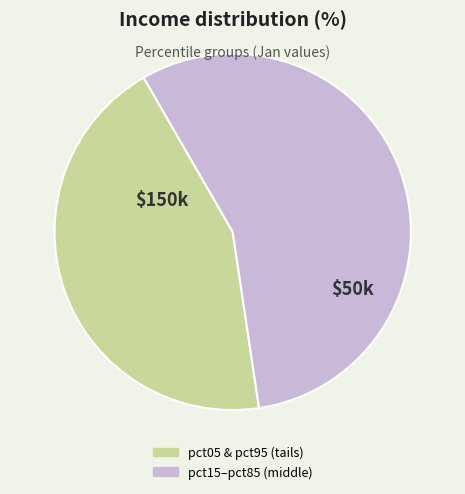

Is there any slice that represents more than half of the pie?

Yes